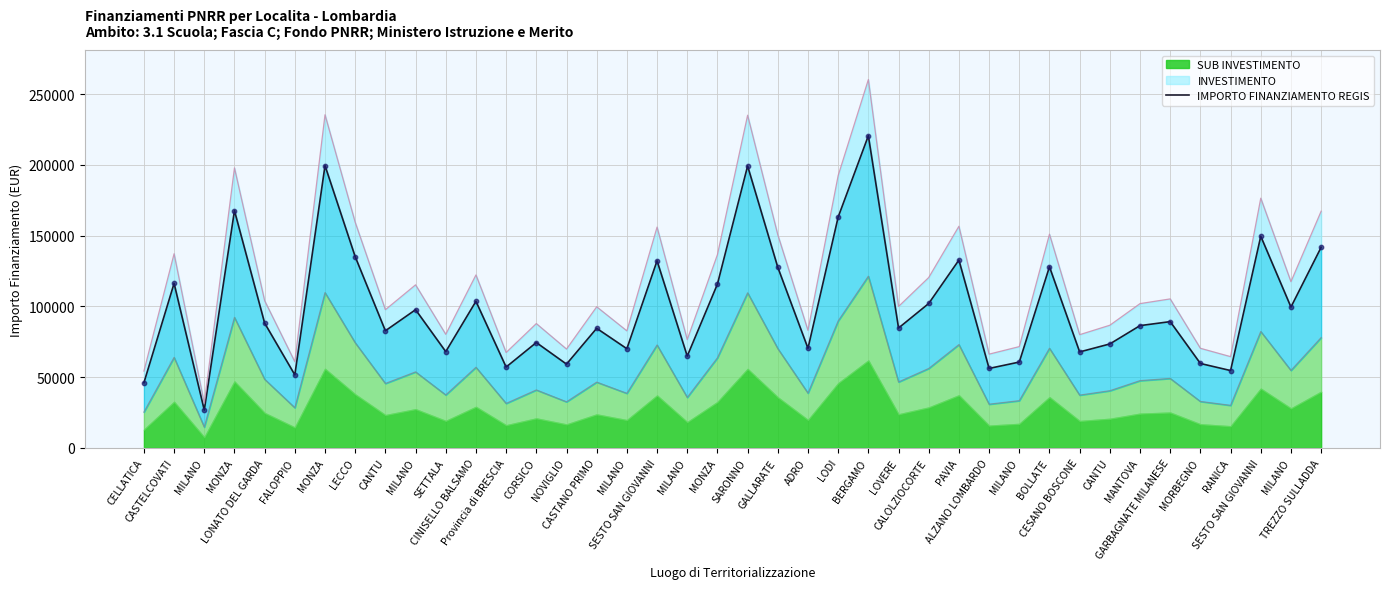

What is the change in value from CALOLZIOCORTE to GARBAGNATE MILANESE?

-12826.3